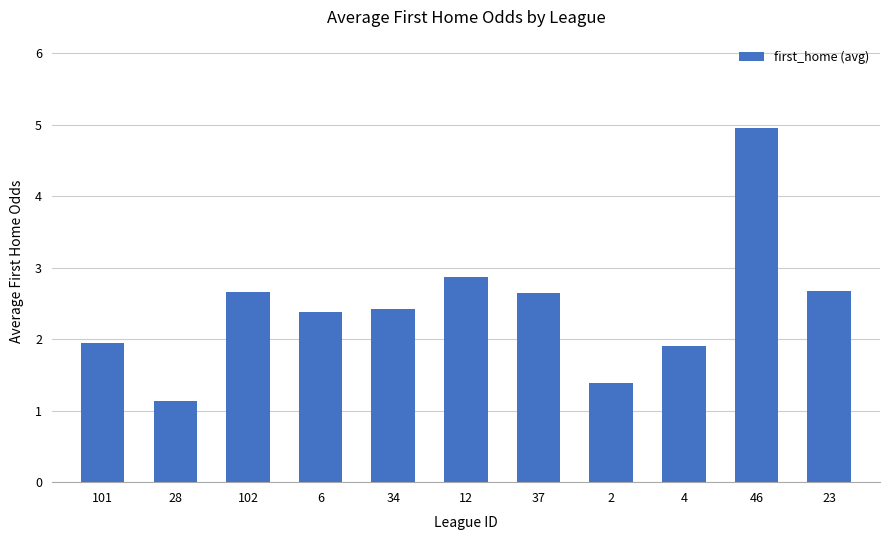

What is the value of the 9th bar from the left?

1.9